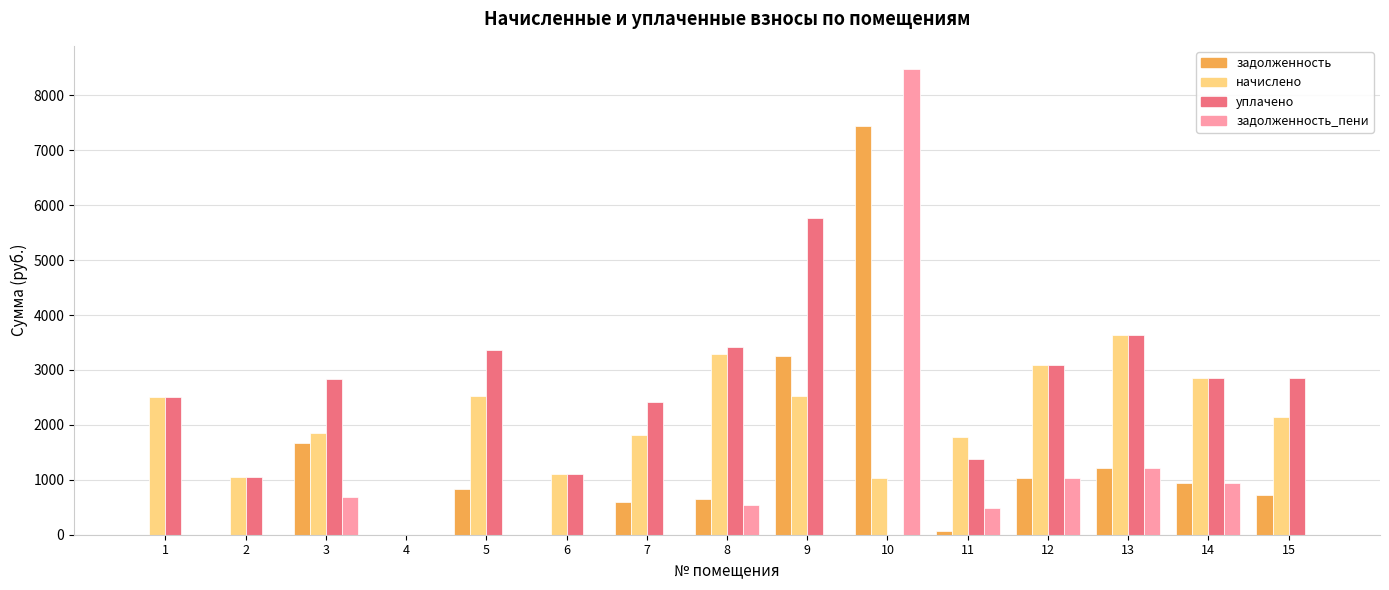

What is the greatest value displayed?

8478.7